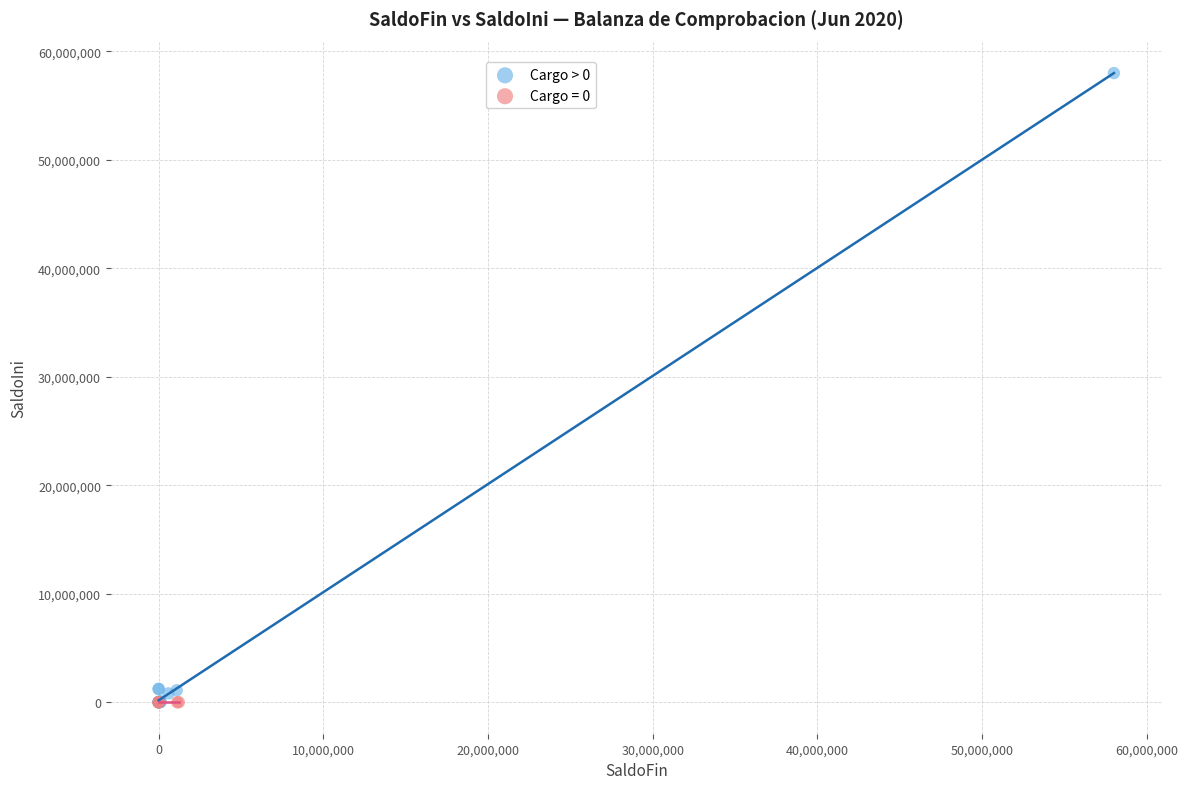

Which series reaches the maximum Y coordinate?

Cargo > 0